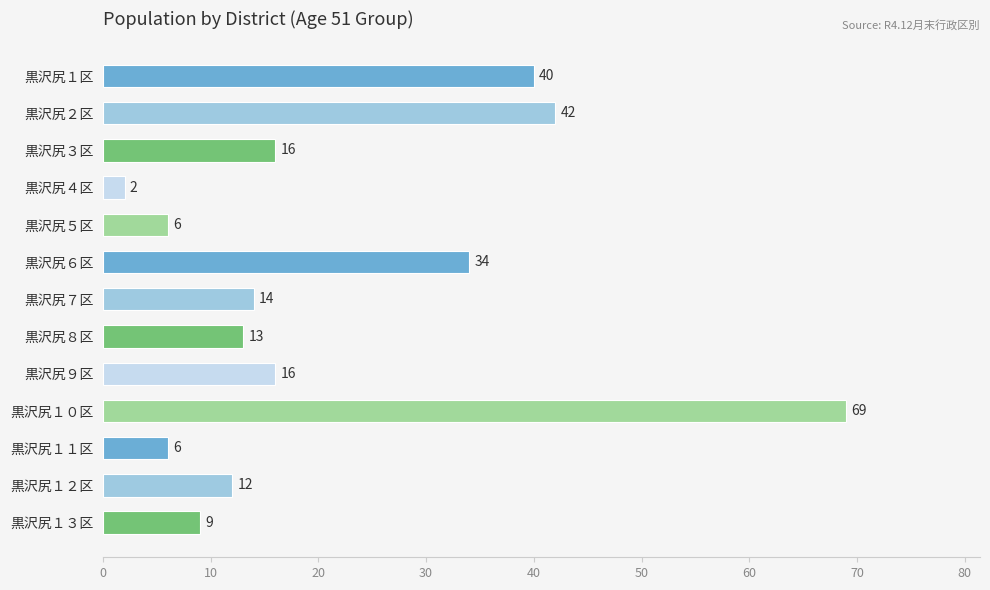

What is the average value?

21